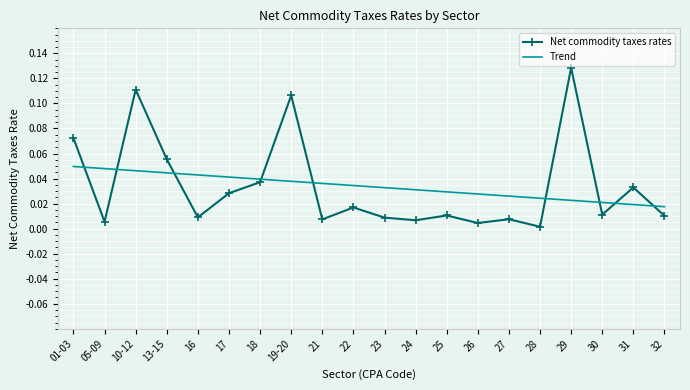

At which label does Net commodity taxes rates reach its peak?

29